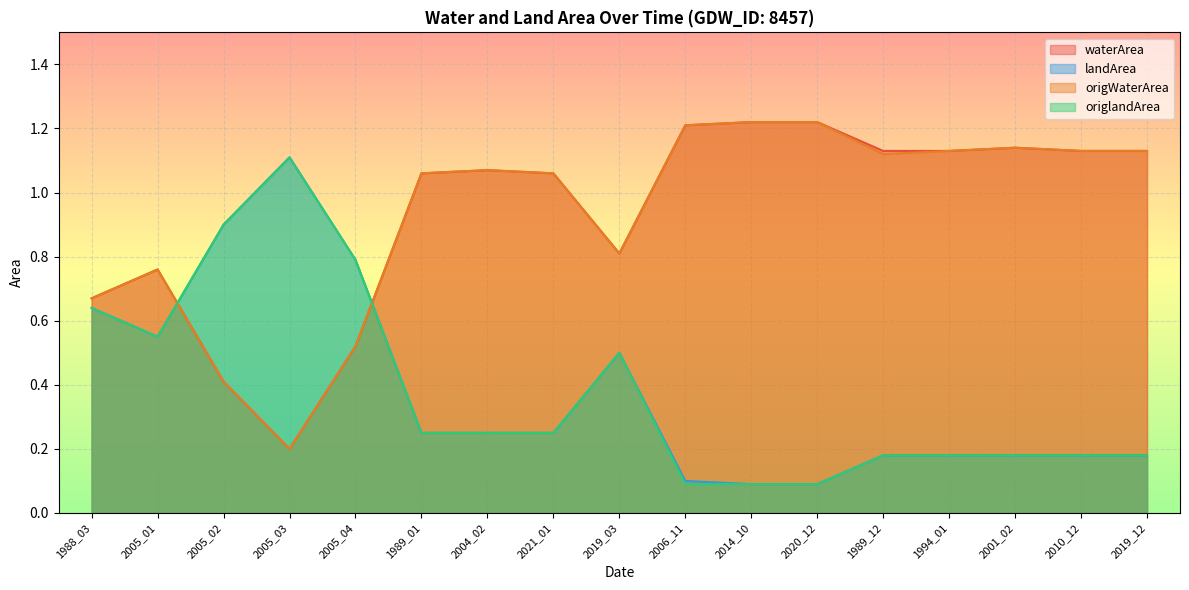

At how many categories does at least one series exceed 0?

17